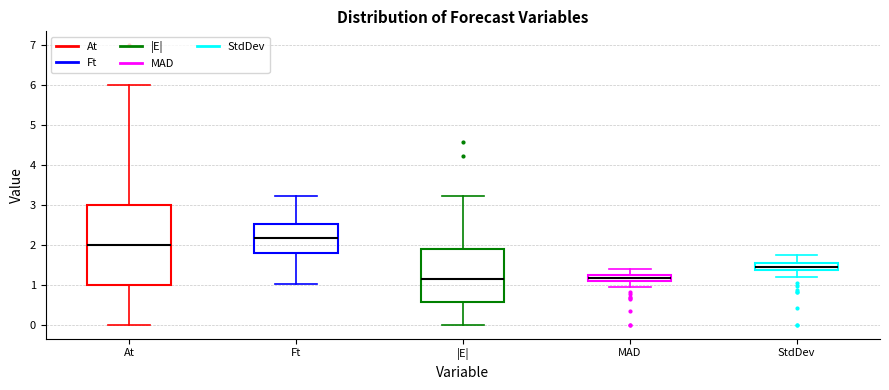

Which box has the highest median line?

Ft